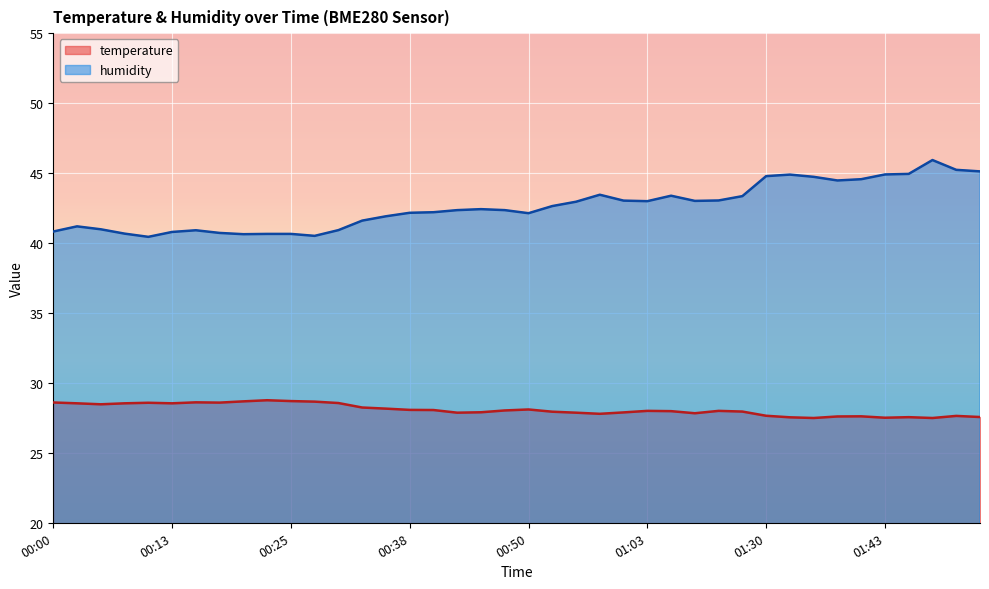

What are all the series names shown in the legend?

temperature, humidity